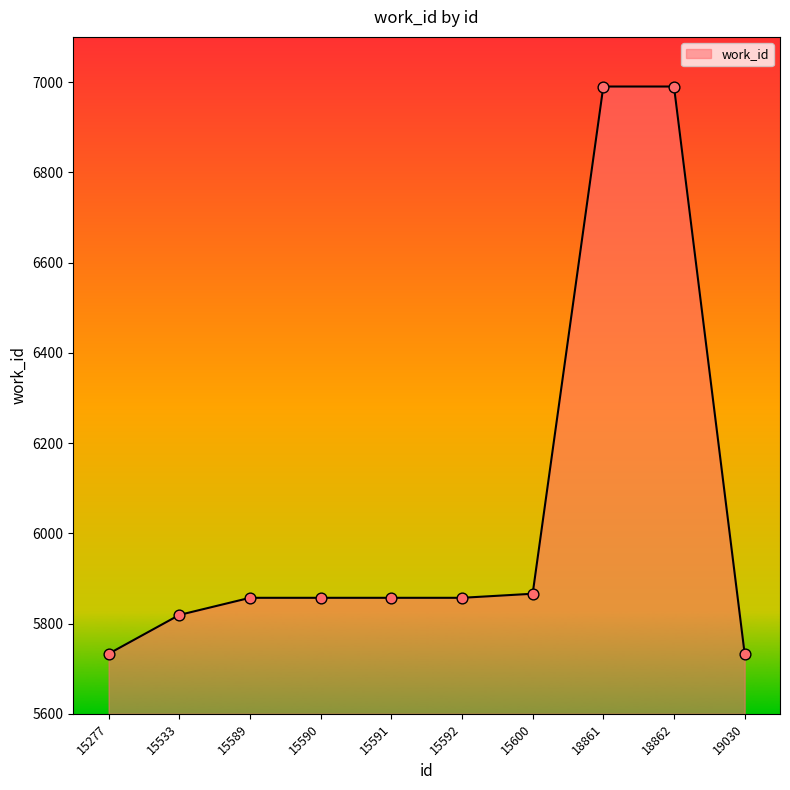

Which has a higher value, 15592 or 15277?

15592